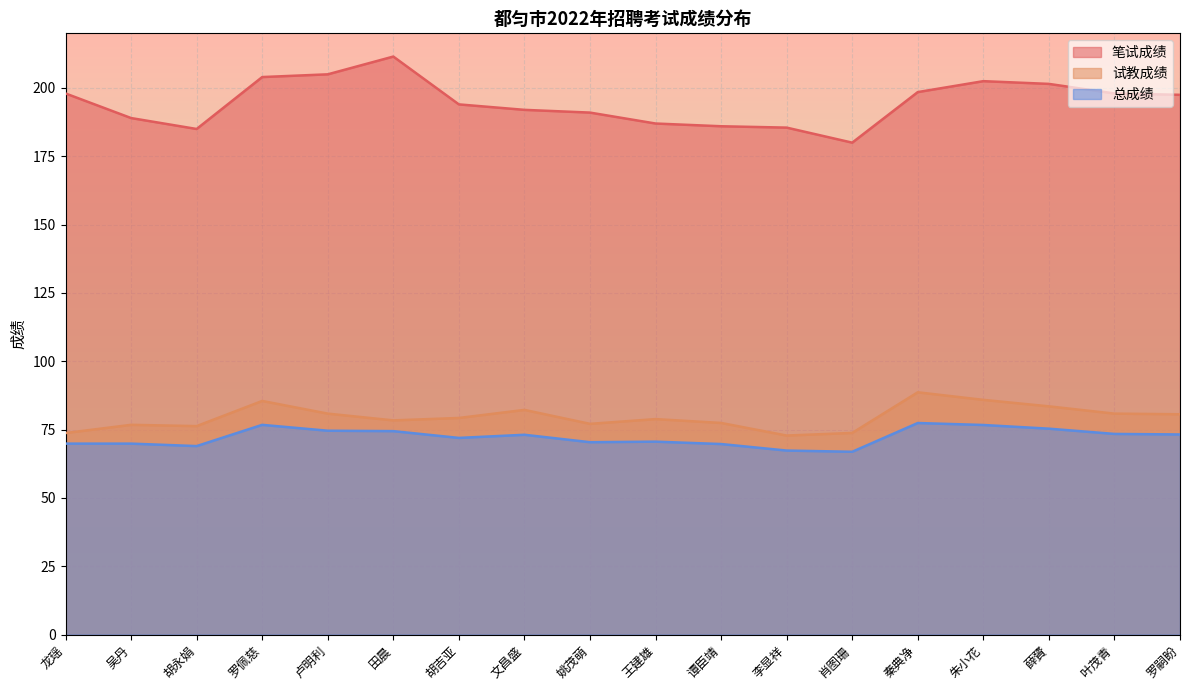

True or false: 笔试成绩 and 试教成绩 intersect in this chart.

False